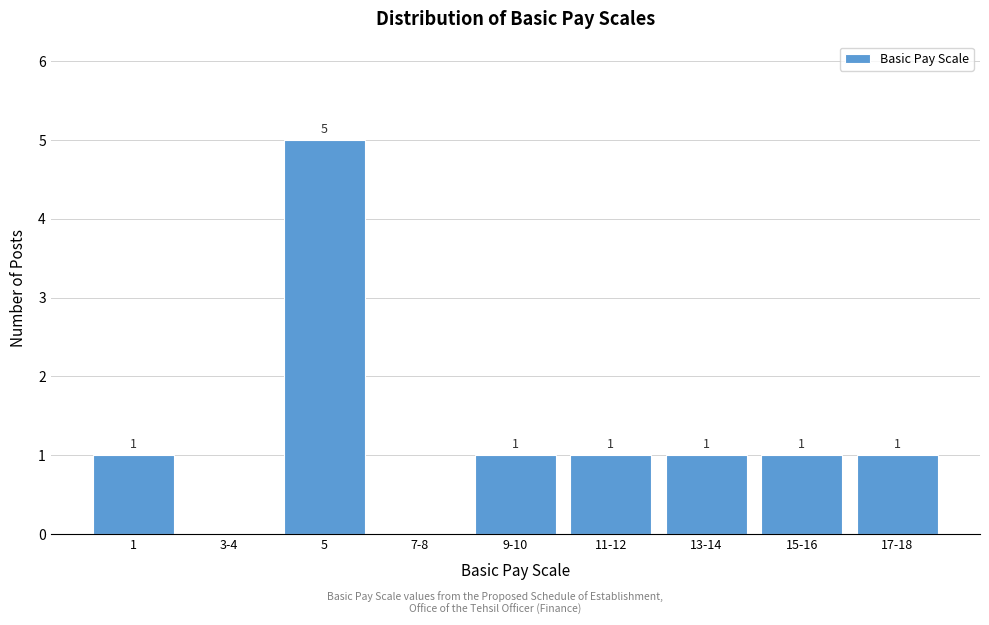

Reading left to right, what are all the values shown in this chart?

1=1	3-4=0	5=5	7-8=0	9-10=1	11-12=1	13-14=1	15-16=1	17-18=1